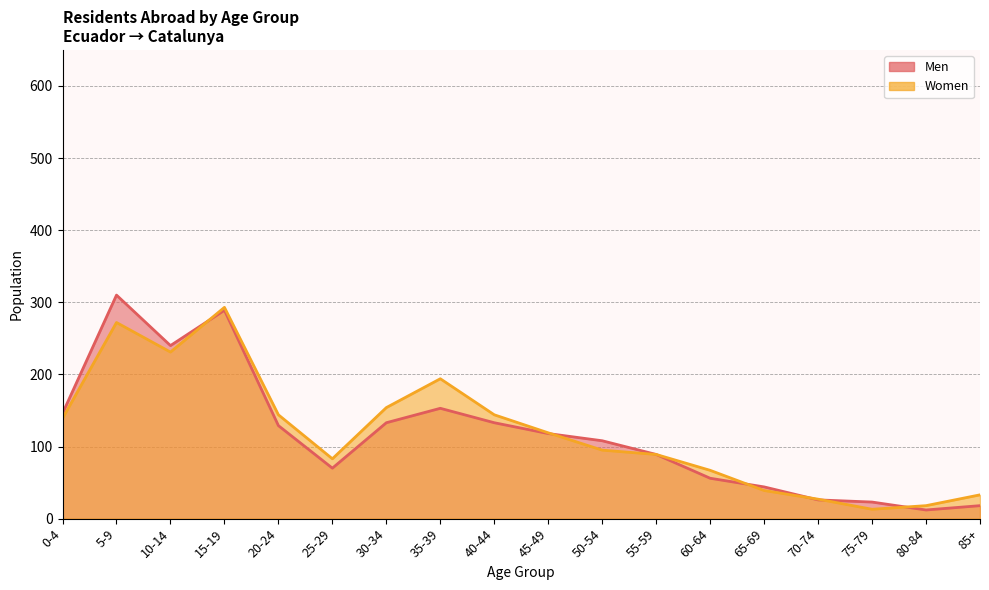

Which series ends up on top after the final intersection of Men and Women?

Women